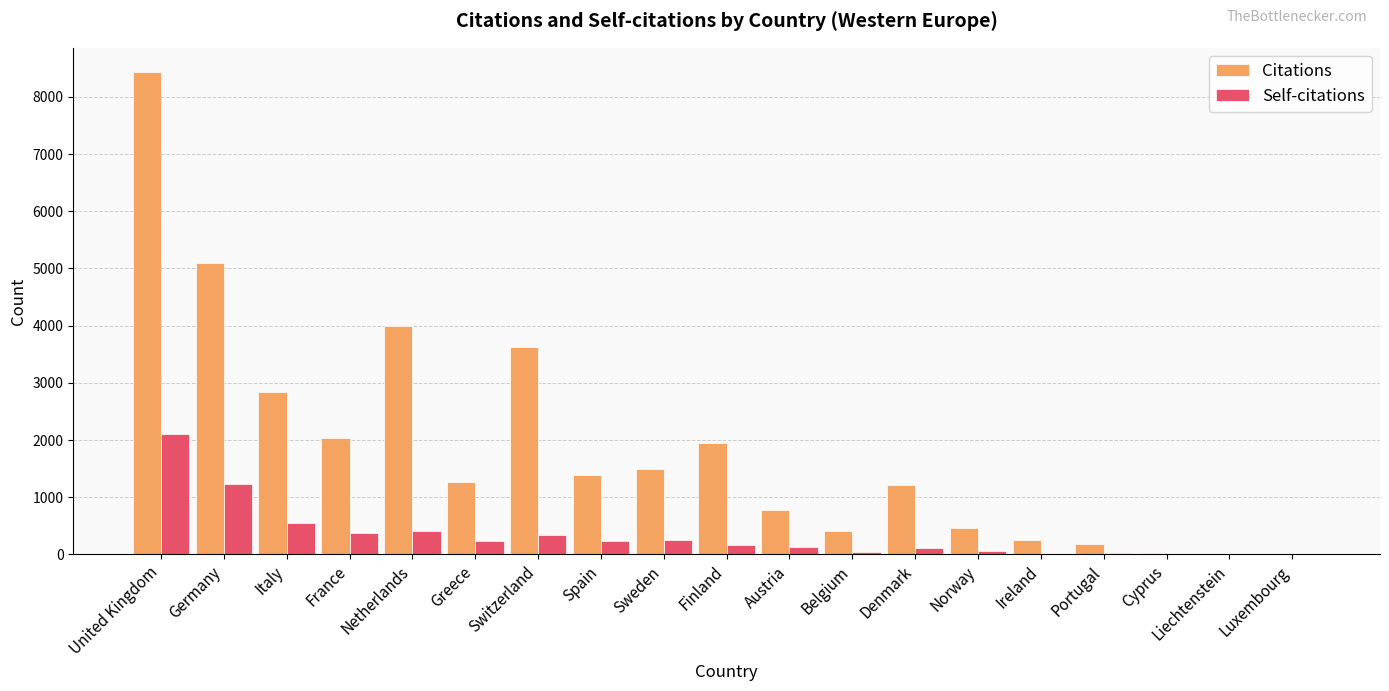

Are the bars horizontal?

No